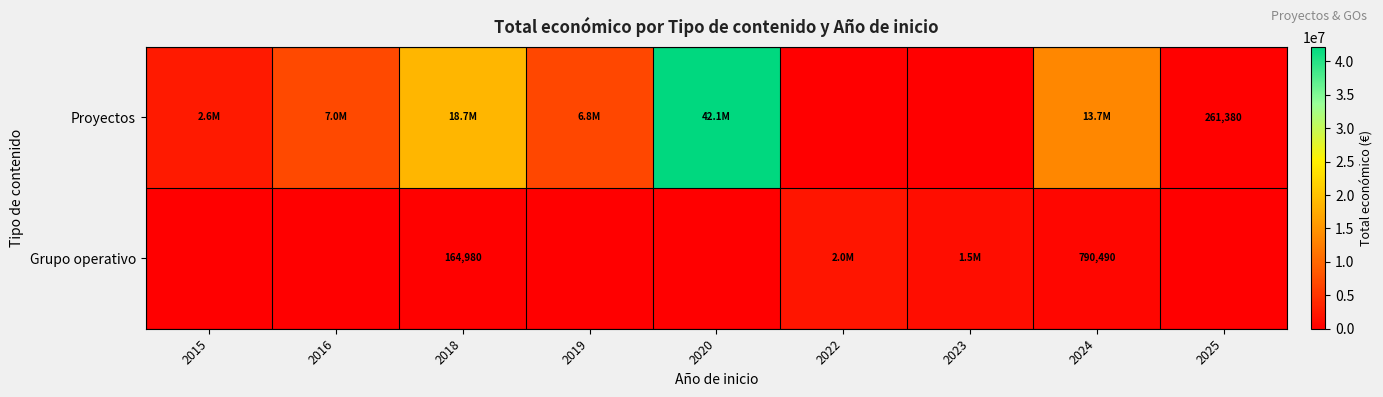

The Grupo operativo series shows 790490 at 2024. True or false?

True